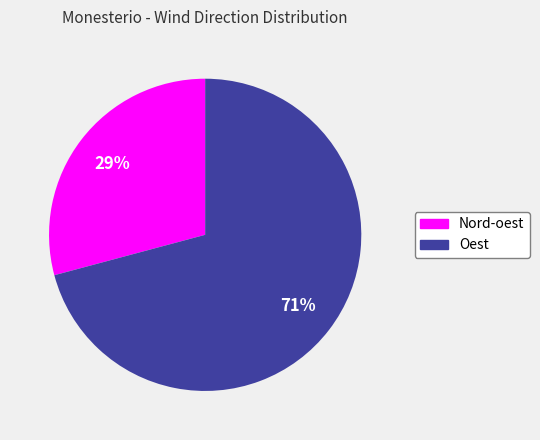

How many segments does this pie chart have?

2